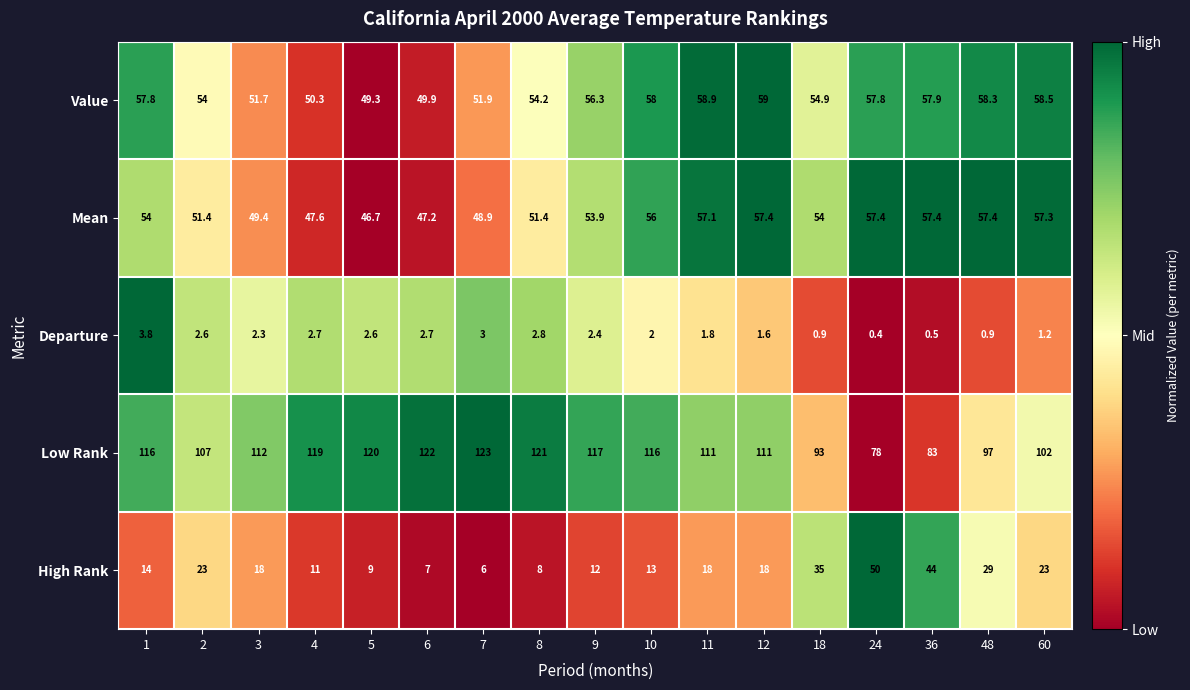

Rank the series at 48 from highest to lowest value.

Low Rank, Value, Mean, High Rank, Departure